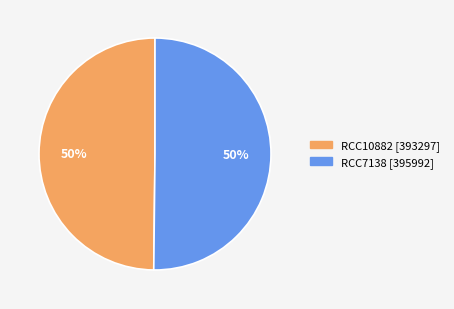

Is it true that RCC10882 is 37% of the pie?

False